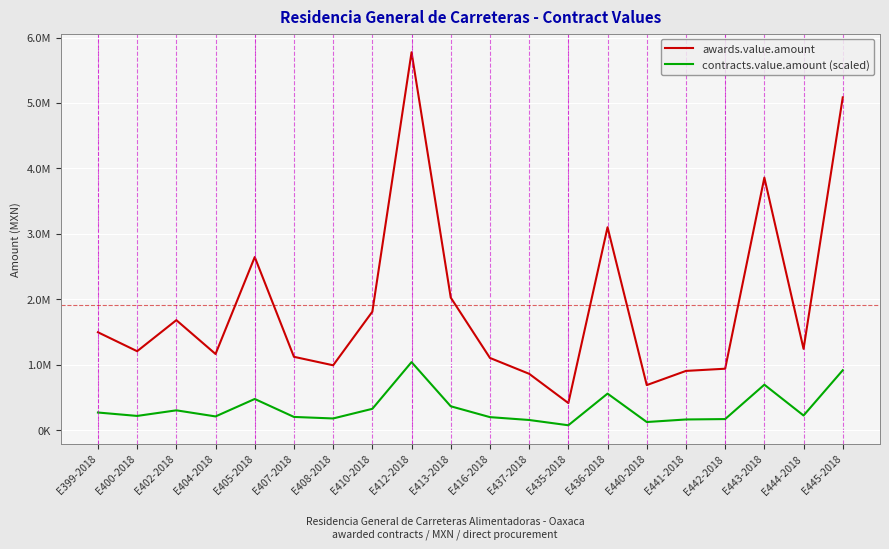

How many interior local valleys does the contracts.value.amount (scaled) series have?

6